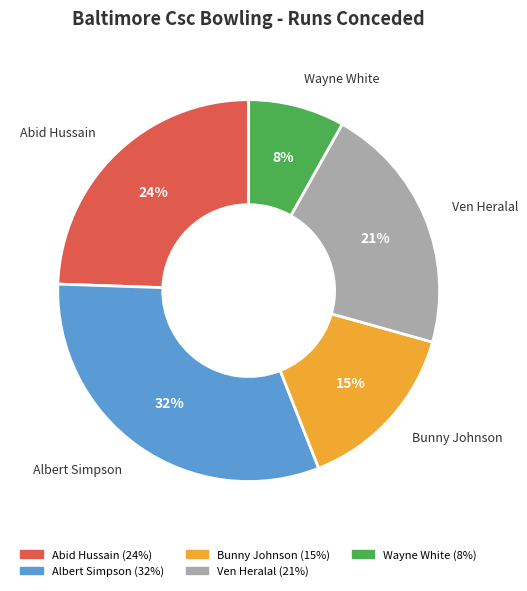

How many slices are in this pie chart?

5